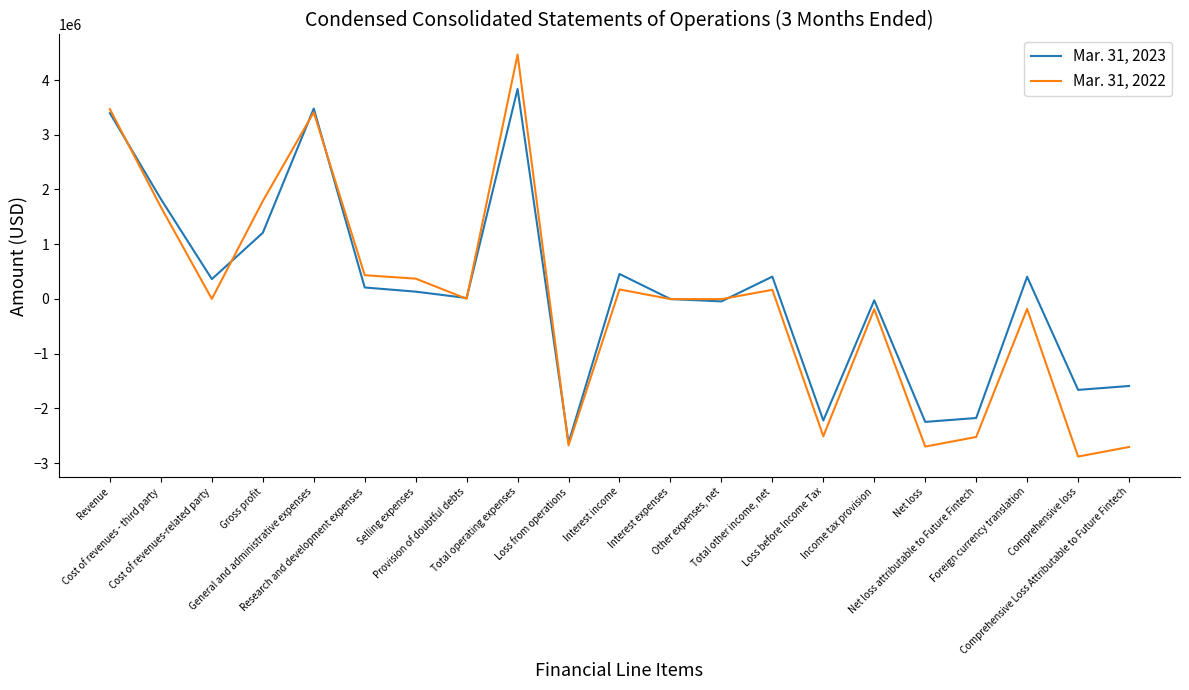

Which category has the lowest value in the Mar. 31, 2022 series?

Comprehensive loss